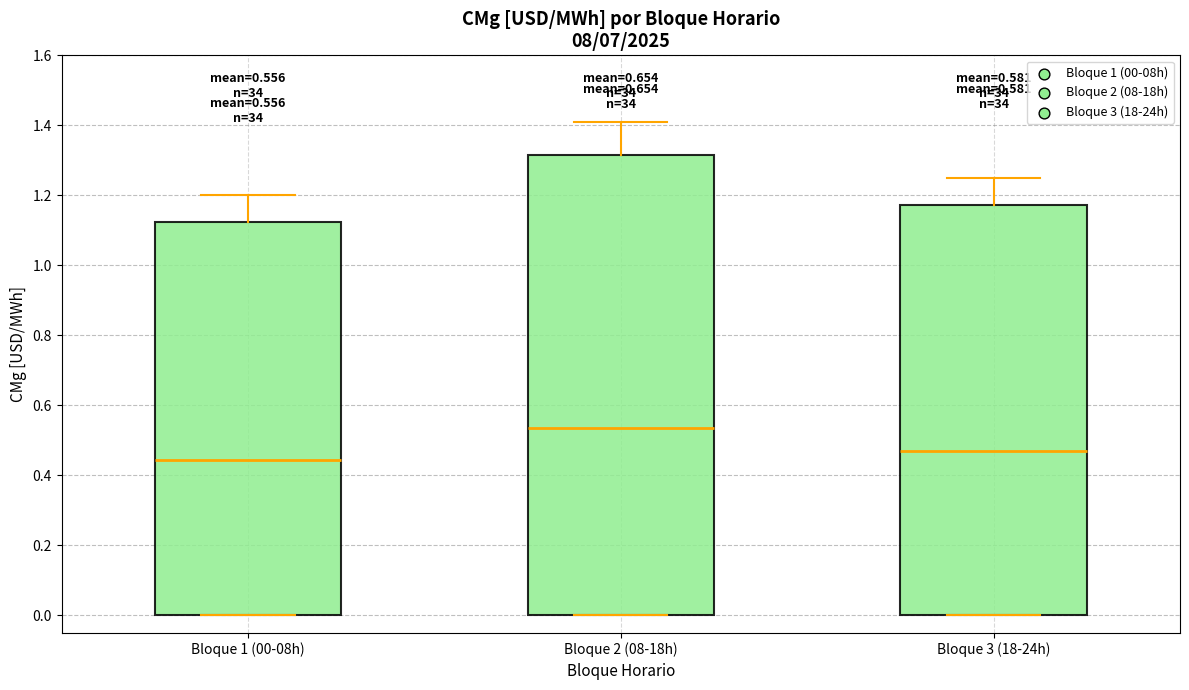

Which box is the tallest, from its lower edge to its upper edge?

Bloque 2 (08-18h)